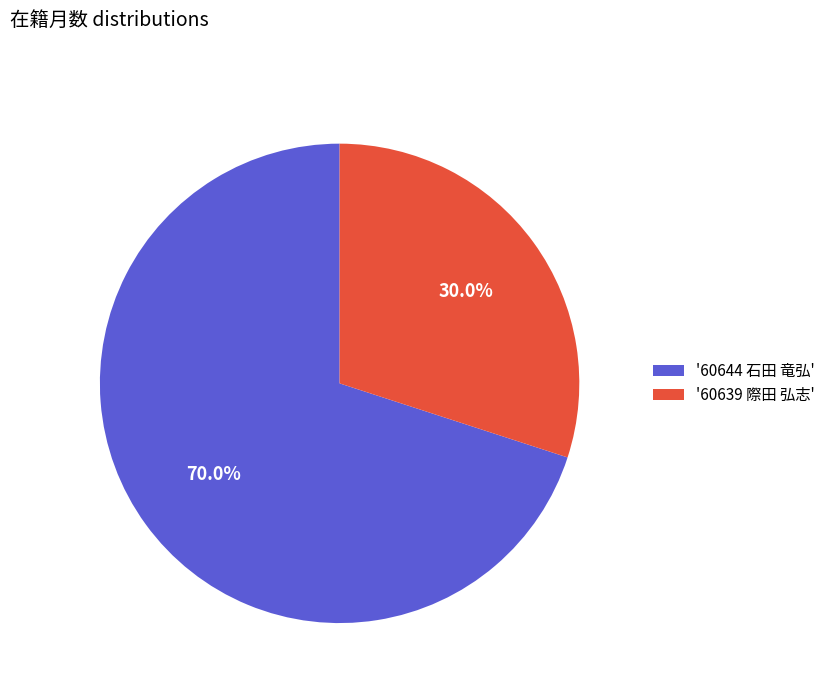

Which slice represents more than half of the pie?

'60644 石田 竜弘'